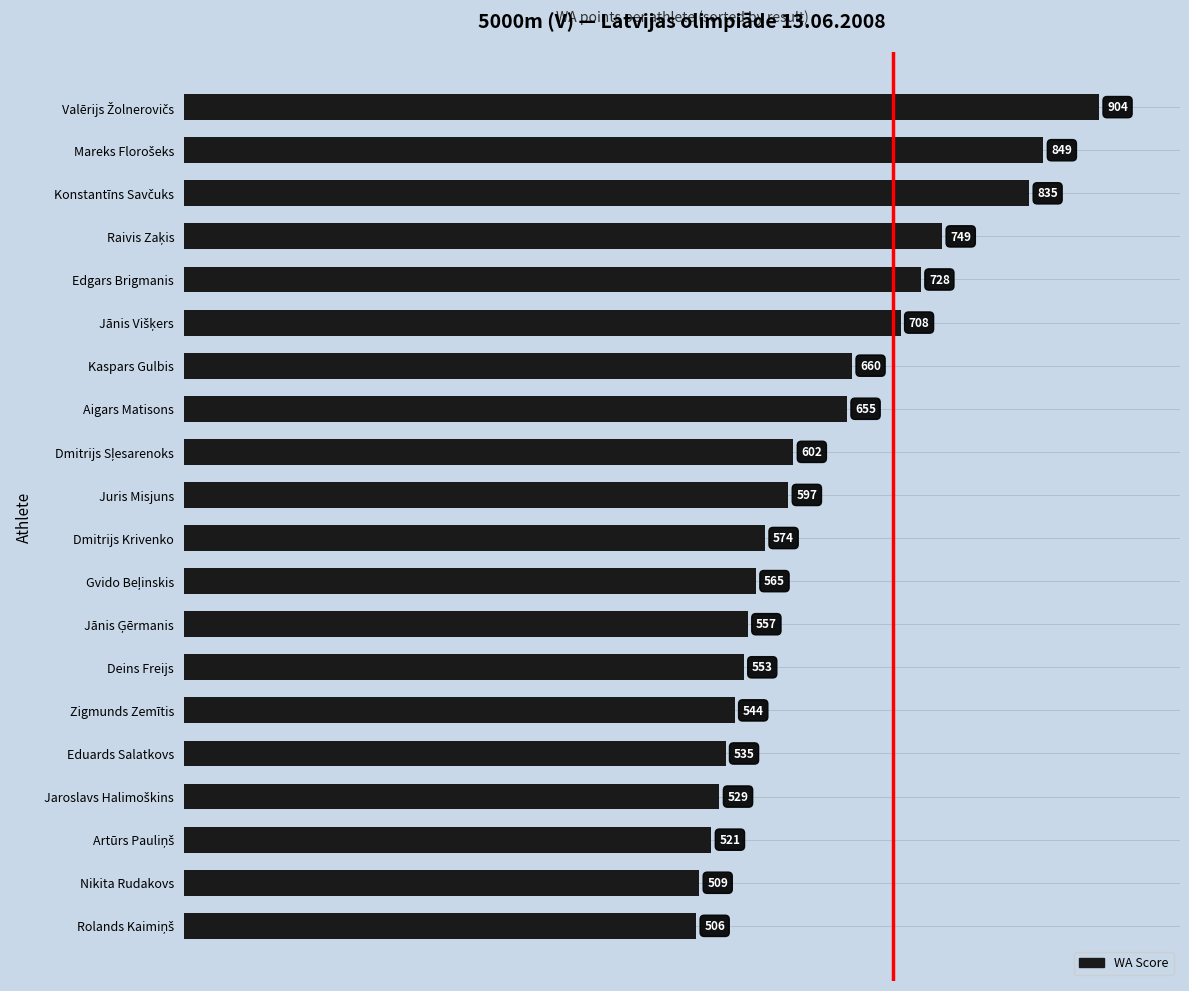

What value does the data have at Eduards Salatkovs?

535